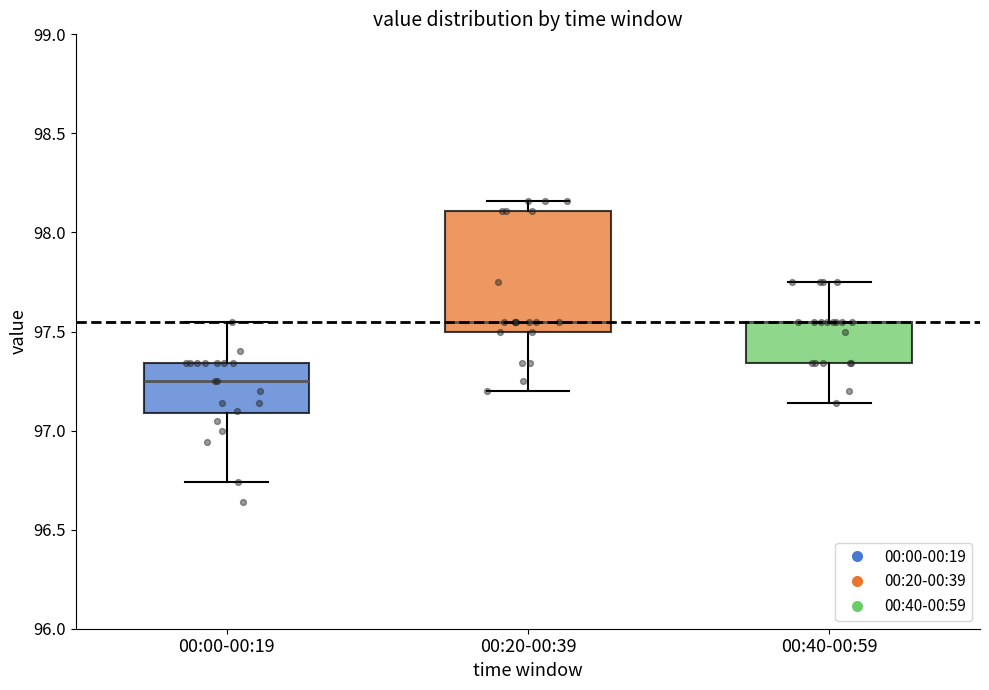

Reading left to right, read every box against the y-axis: the position of its median line, the range the box covers, and the ends of its whiskers. The values are not printed on the chart, so give them approximately, as read against the axis.

00:00-00:19: median 97.25, box 97.10 to 97.35, whiskers 96.75 to 97.55
00:20-00:39: median 97.55, box 97.50 to 98.10, whiskers 97.20 to 98.15
00:40-00:59: median 97.55 (drawn on the box's upper edge), box 97.35 to 97.55, whiskers 97.15 to 97.75